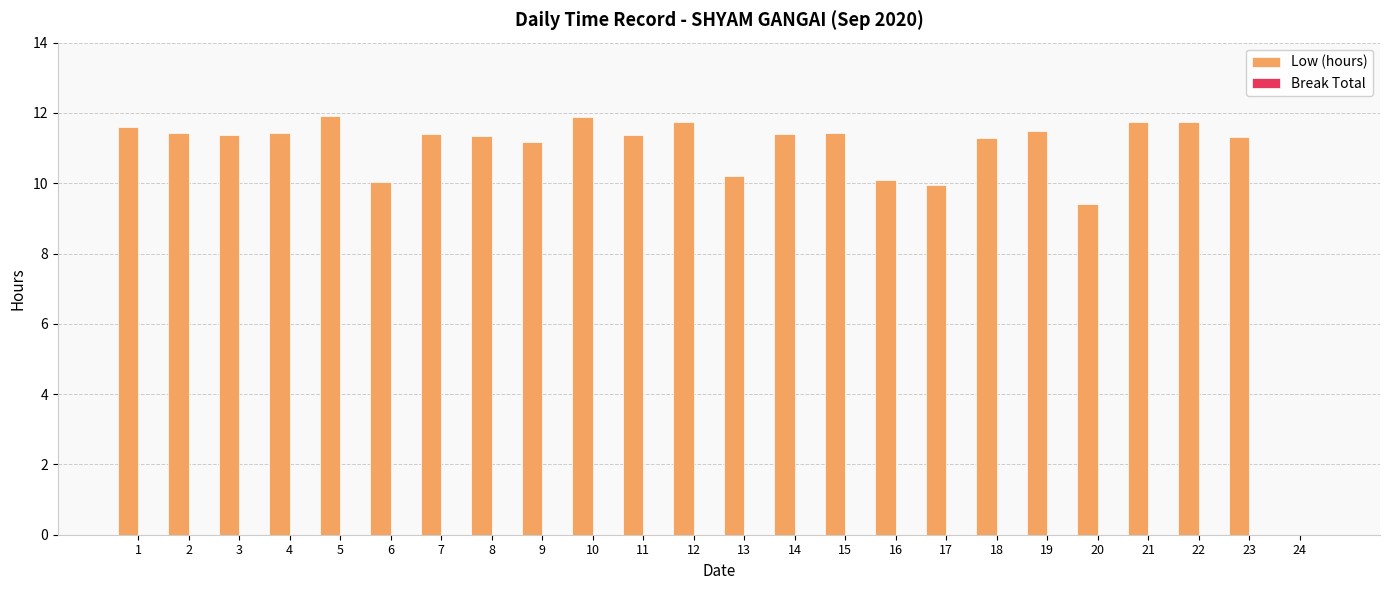

The value at 20 is 9.4. True or false?

True